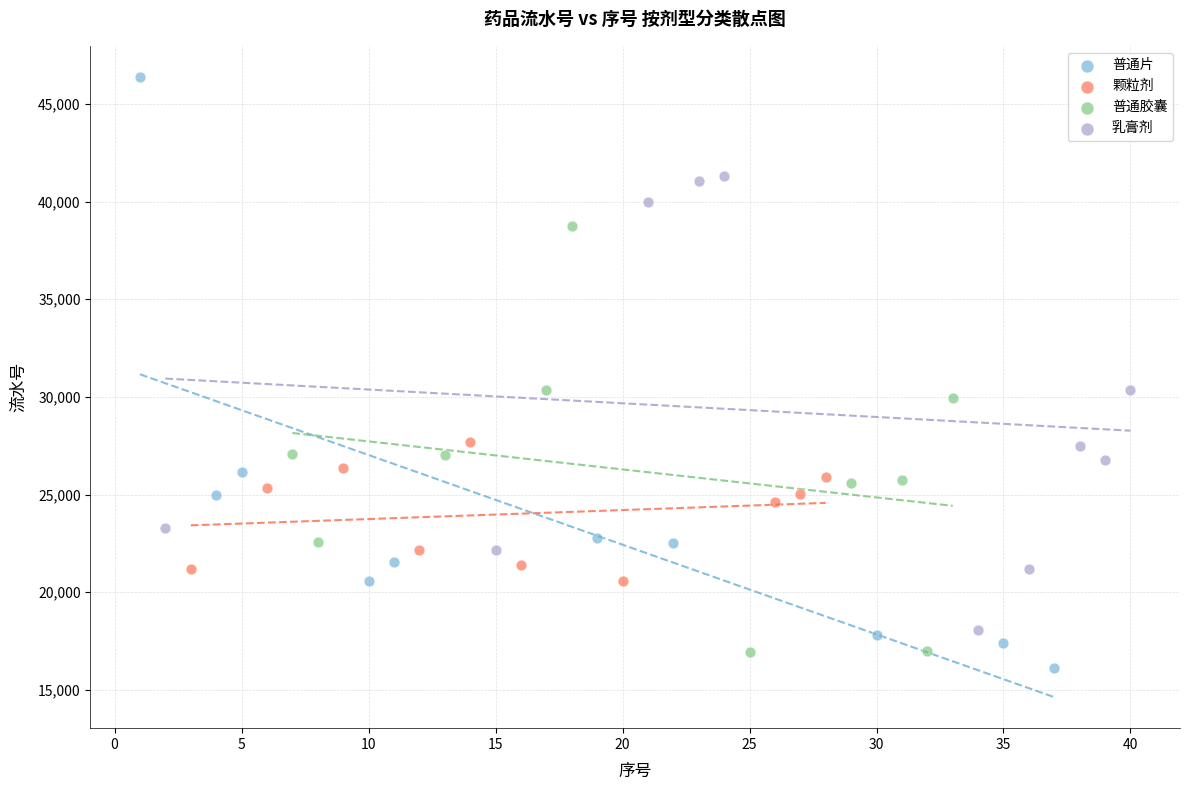

What are all the series names shown in the legend?

普通片, 颗粒剂, 普通胶囊, 乳膏剂